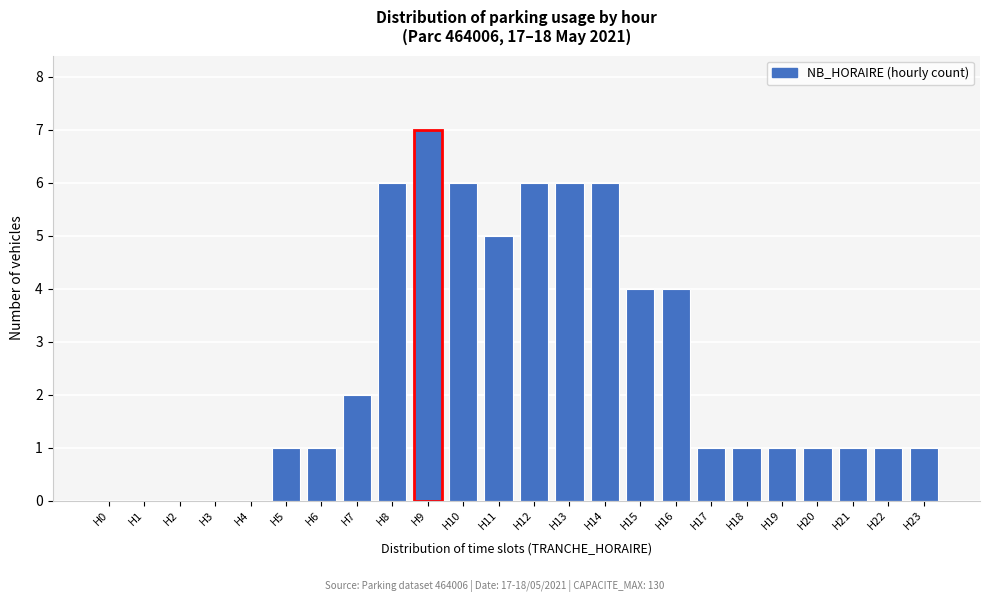

Reading left to right, list all the values displayed in this chart.

H0=0	H1=0	H2=0	H3=0	H4=0	H5=1	H6=1	H7=2	H8=6	H9=7	H10=6	H11=5	H12=6	H13=6	H14=6	H15=4	H16=4	H17=1	H18=1	H19=1	H20=1	H21=1	H22=1	H23=1